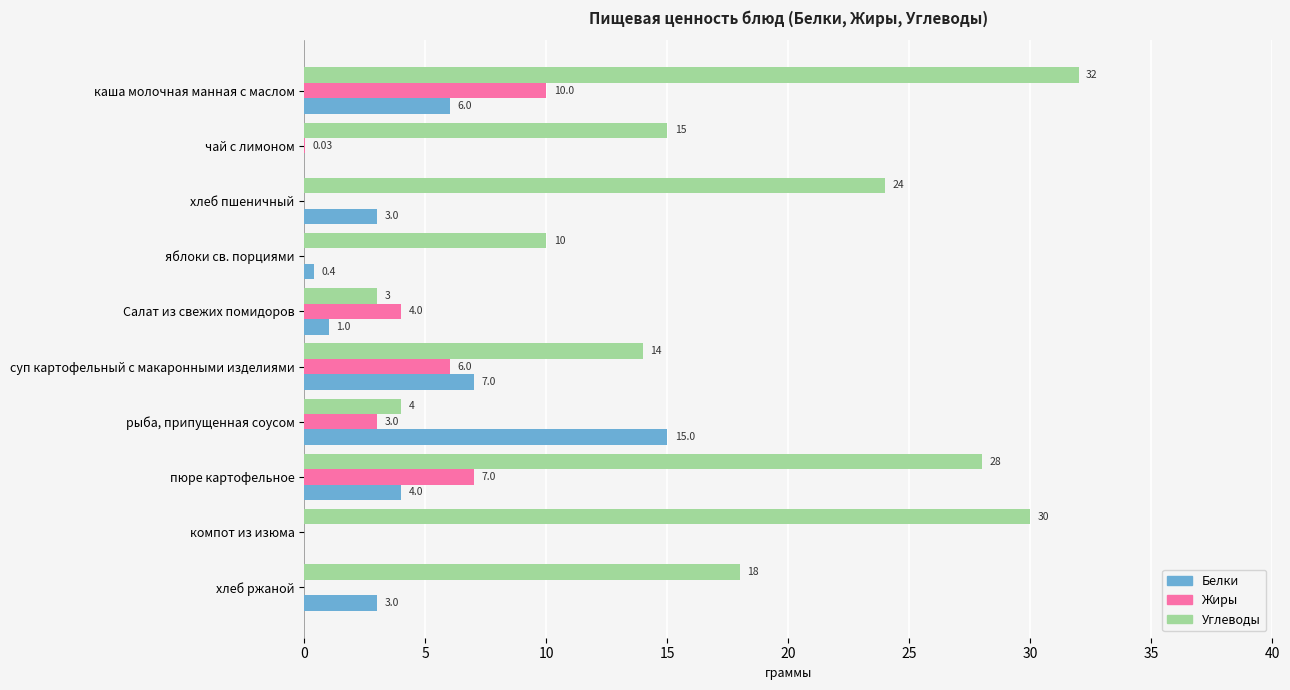

Is the value of Жиры at компот из изюма greater than the value of Углеводы at хлеб ржаной?

No